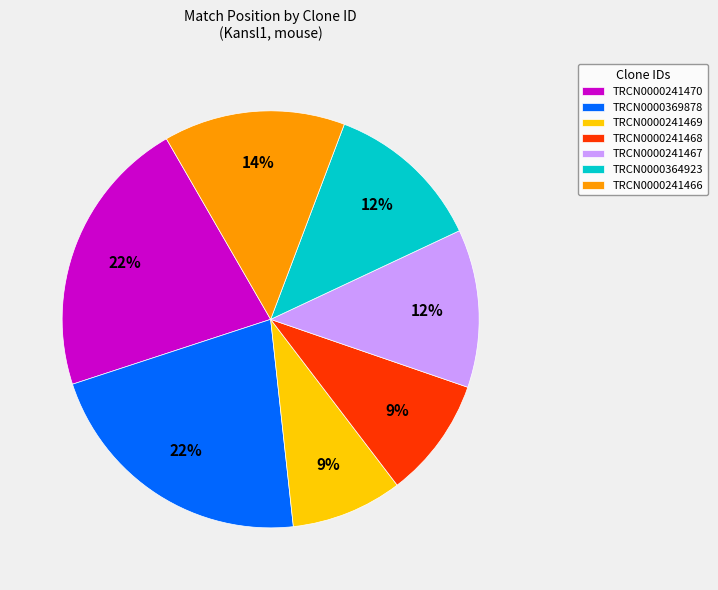

What is the ratio of the value at TRCN0000241466 to the value at TRCN0000369878?

0.6